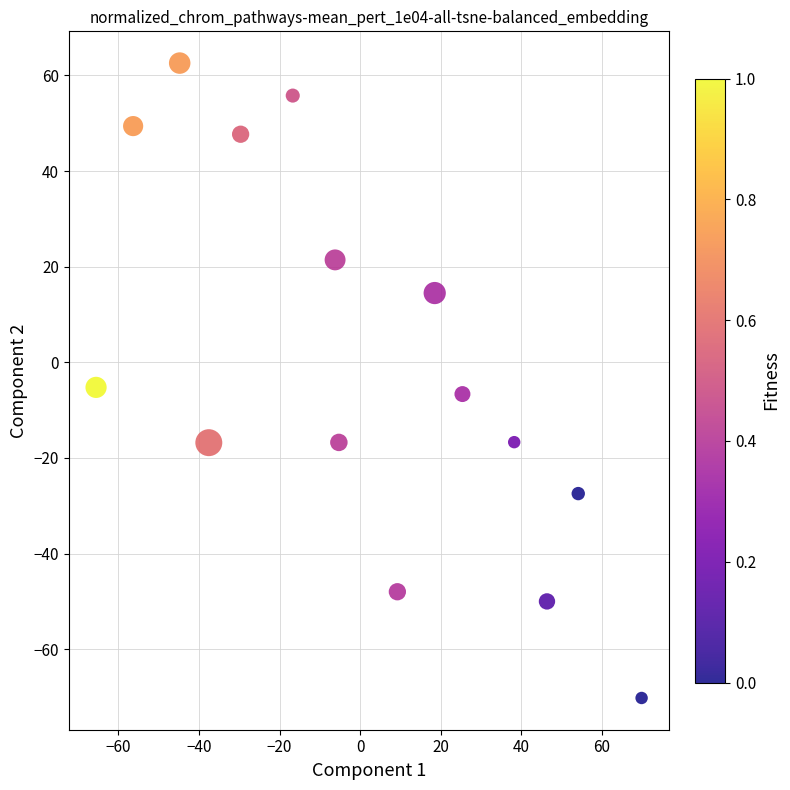

What is the range of Y values (max minus min)?

132.8